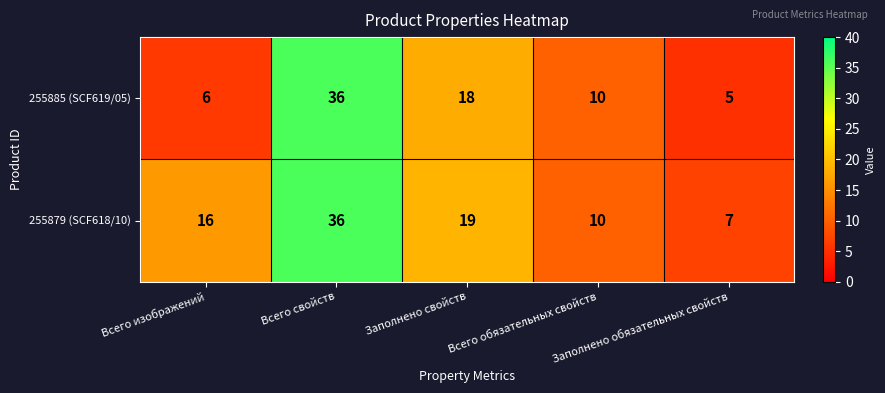

What is the difference between the maximum and minimum values in the 255885 (SCF619/05) series?

31